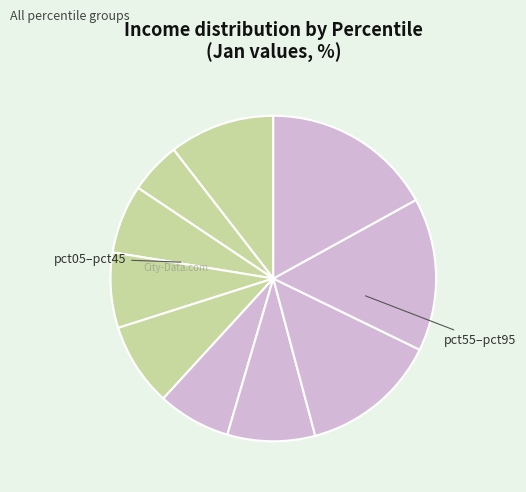

How many segments does this pie chart have?

10